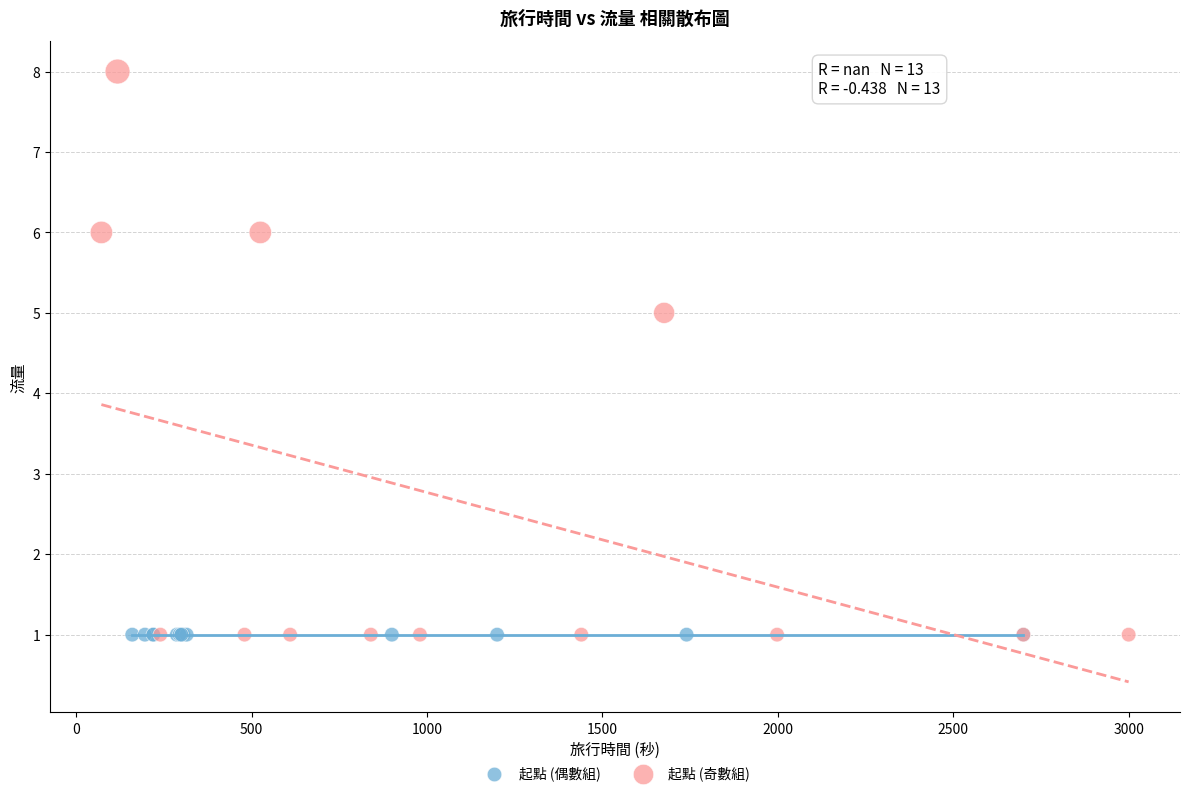

What are all the series names shown in the legend?

起點 (偶數組), 起點 (奇數組)